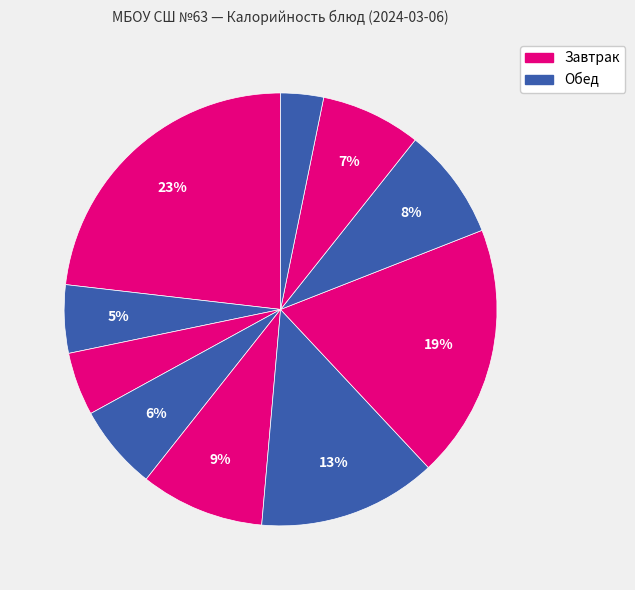

Is there any slice that represents more than half of the pie?

No